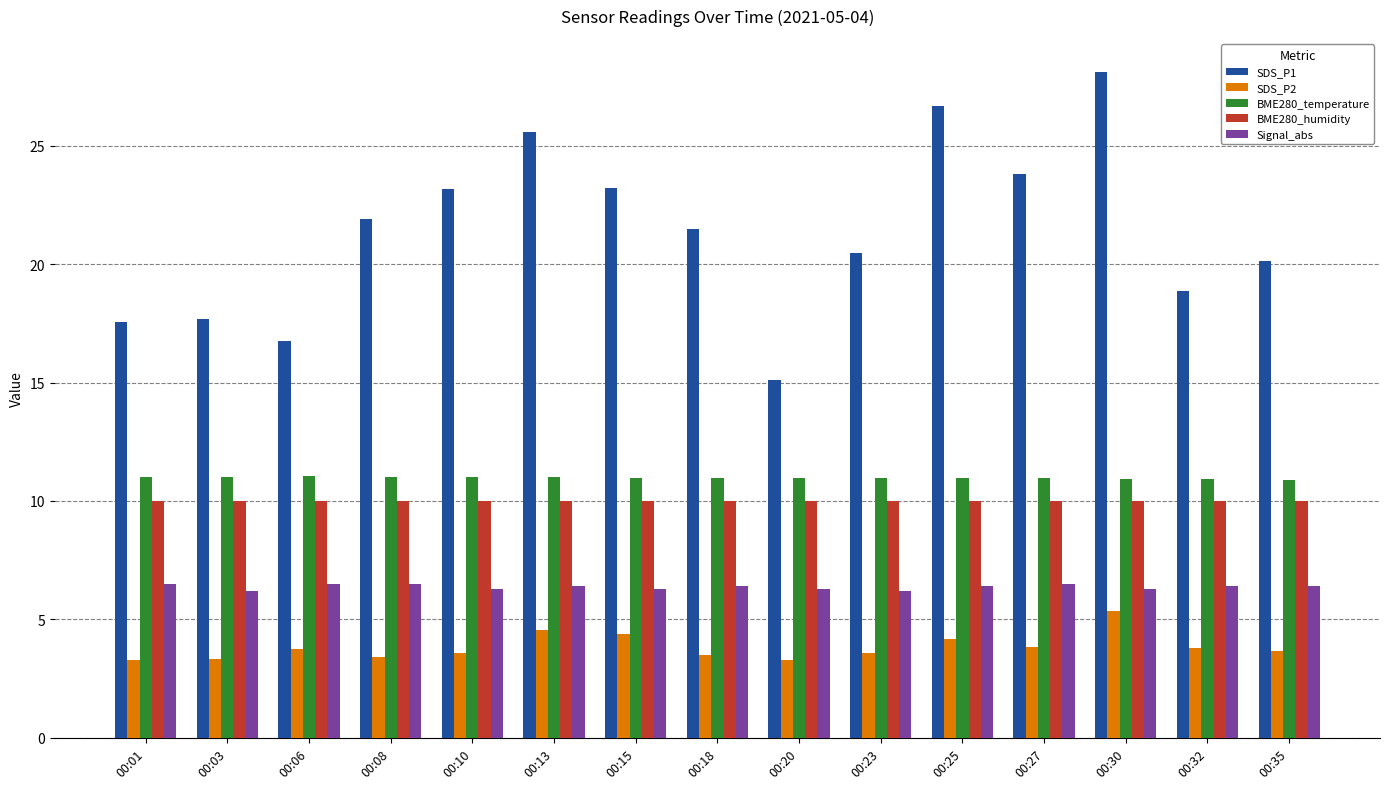

What is the average value of the Signal_abs series?

6.4